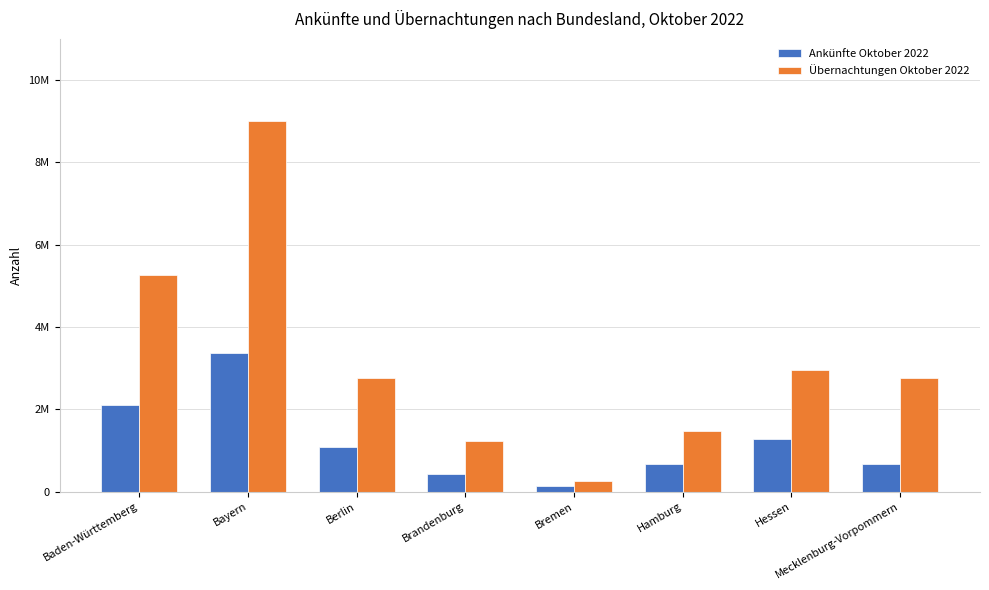

What is the highest value of the Ankünfte Oktober 2022 series?

3379122